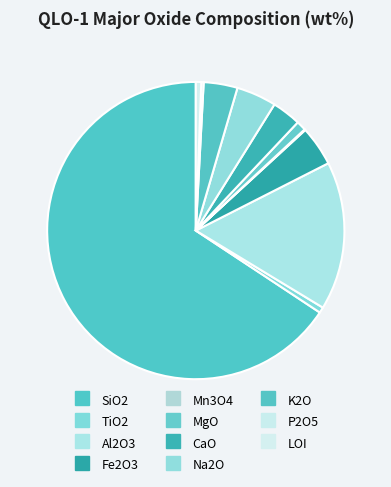

To the nearest percent, what is the difference between the largest and smallest slice percentages?

66%